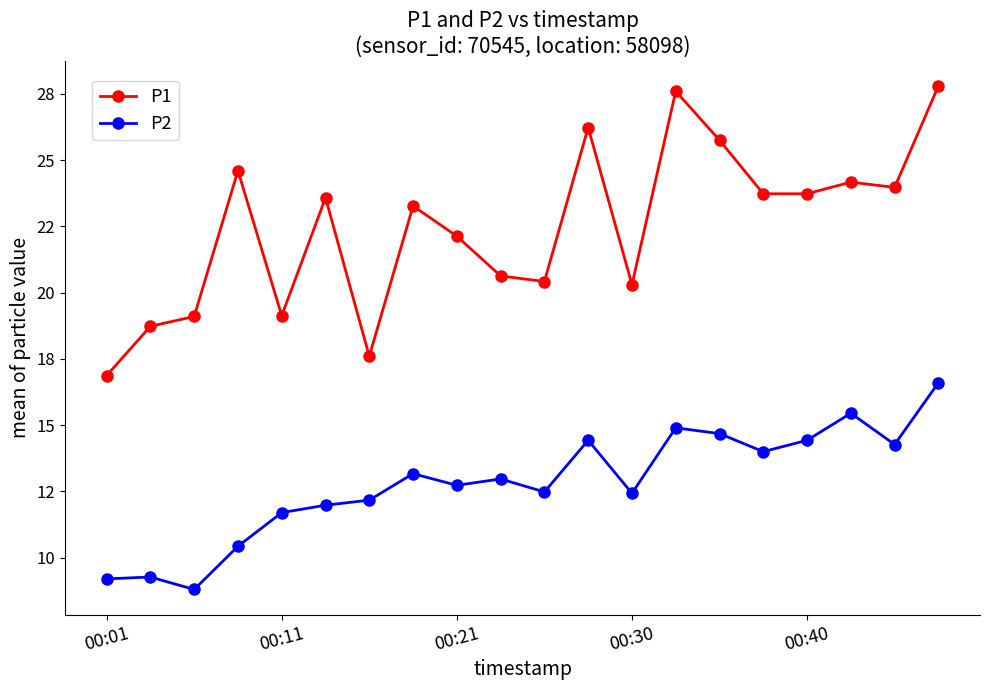

Is this an area chart (filled region under the line)?

No